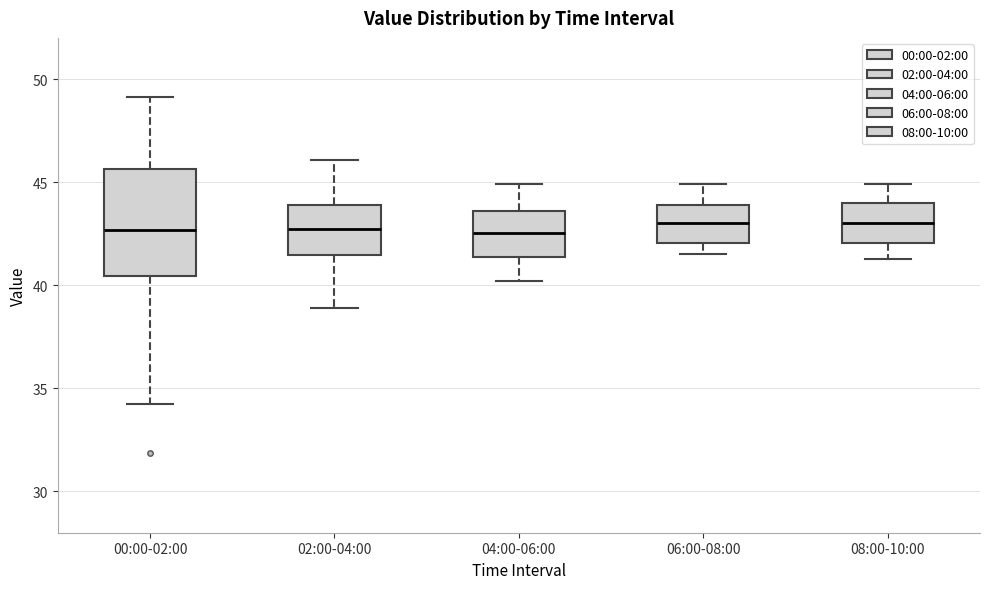

Reading left to right, transcribe this box plot: for each box, give where its median line is, the range the box spans, and where its two whiskers end, as read against the y-axis. The values are not printed on the chart, so give them approximately, as read against the axis.

00:00-02:00: median 42.5, box 40.5 to 45.5, whiskers 34.0 to 49.0
02:00-04:00: median 43.0, box 41.5 to 44.0, whiskers 39.0 to 46.0
04:00-06:00: median 42.5, box 41.5 to 43.5, whiskers 40.0 to 45.0
06:00-08:00: median 43.0, box 42.0 to 44.0, whiskers 41.5 to 45.0
08:00-10:00: median 43.0, box 42.0 to 44.0, whiskers 41.5 to 45.0